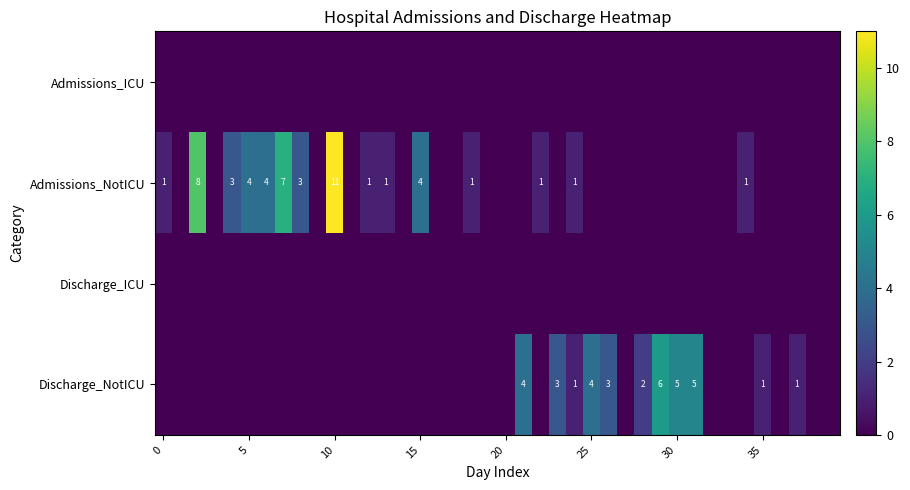

At which category does the chart reach its peak across all series?

10